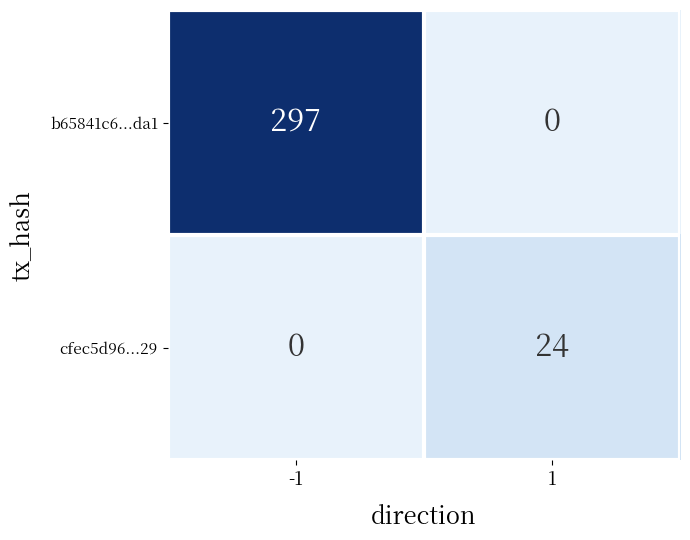

Reading right to left, extract all data points from this chart.

b65841c6...da1: 0	297
cfec5d96...29: 24	0